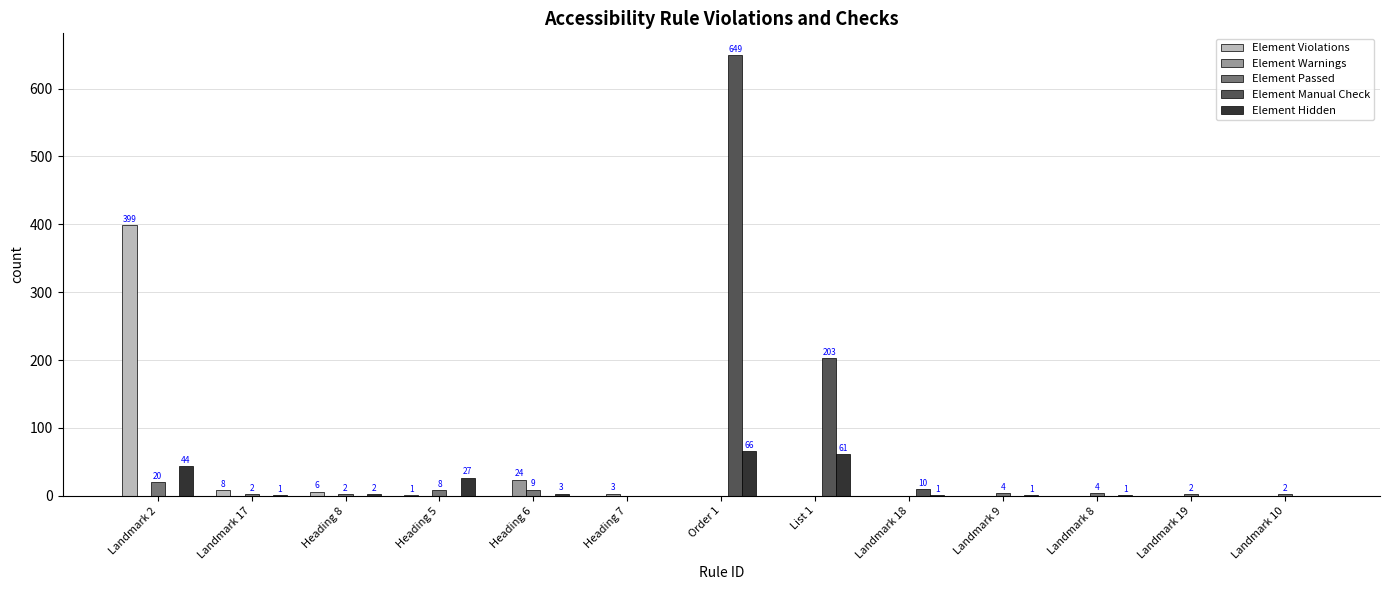

What are all the series names shown in the legend?

Element Violations, Element Warnings, Element Passed, Element Manual Check, Element Hidden